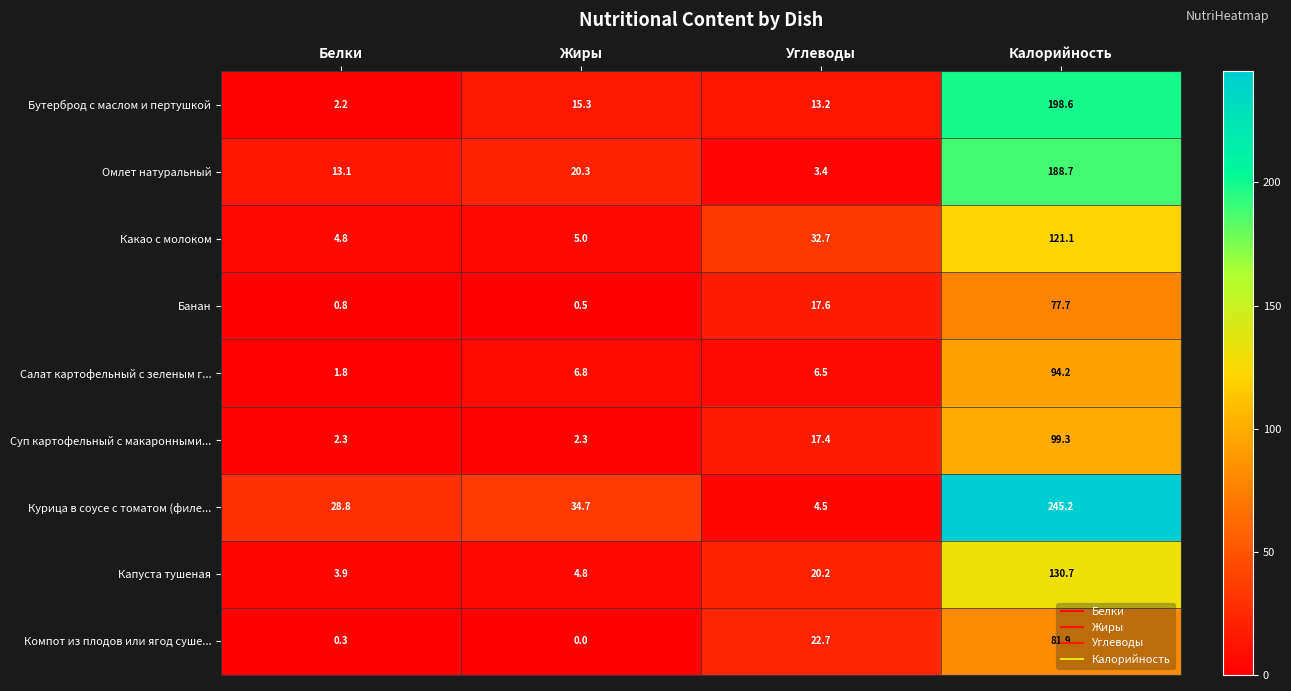

Is it true that Салат картофельный с зеленым г... equals 6.5 at Углеводы?

True